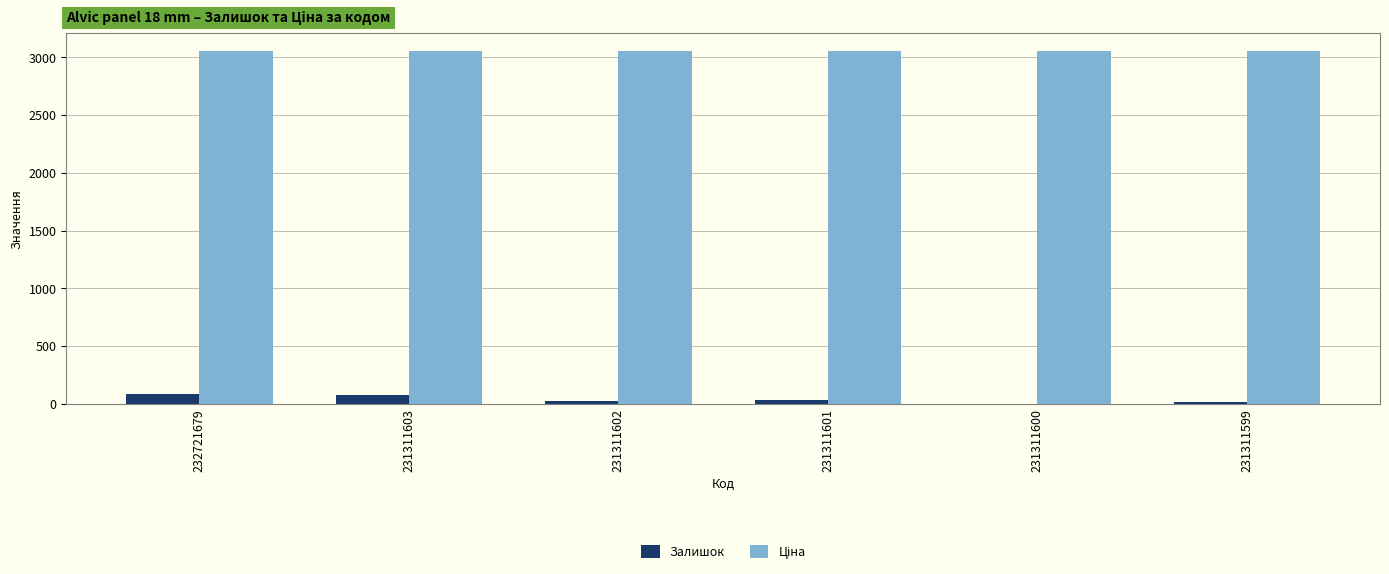

Are the bars horizontal?

No